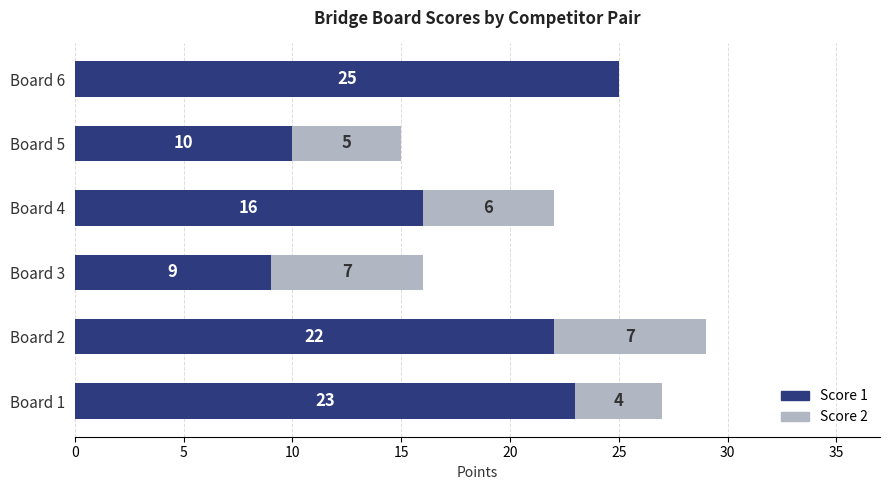

The Score 1 series shows 10 at Board 5. True or false?

True